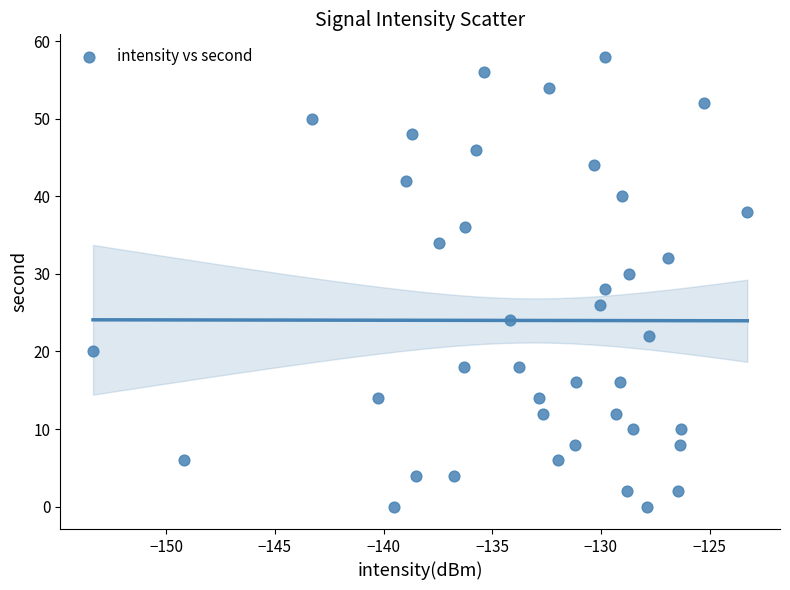

What is the range of Y values (max minus min)?

58